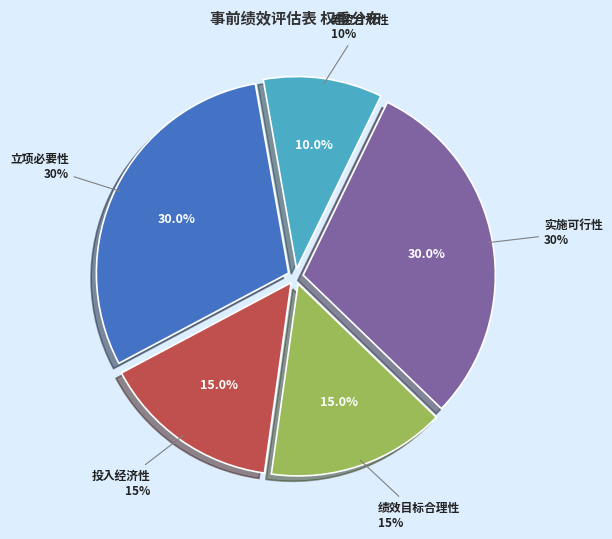

What percentage is NOT represented by 绩效目标合理性?

85.0%